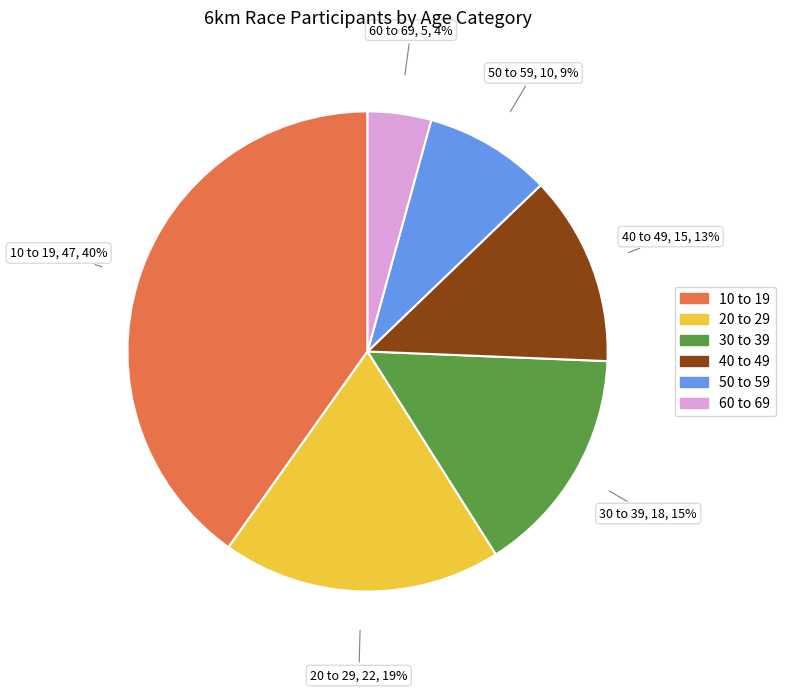

Rank the categories by value from lowest to highest.

60 to 69, 50 to 59, 40 to 49, 30 to 39, 20 to 29, 10 to 19